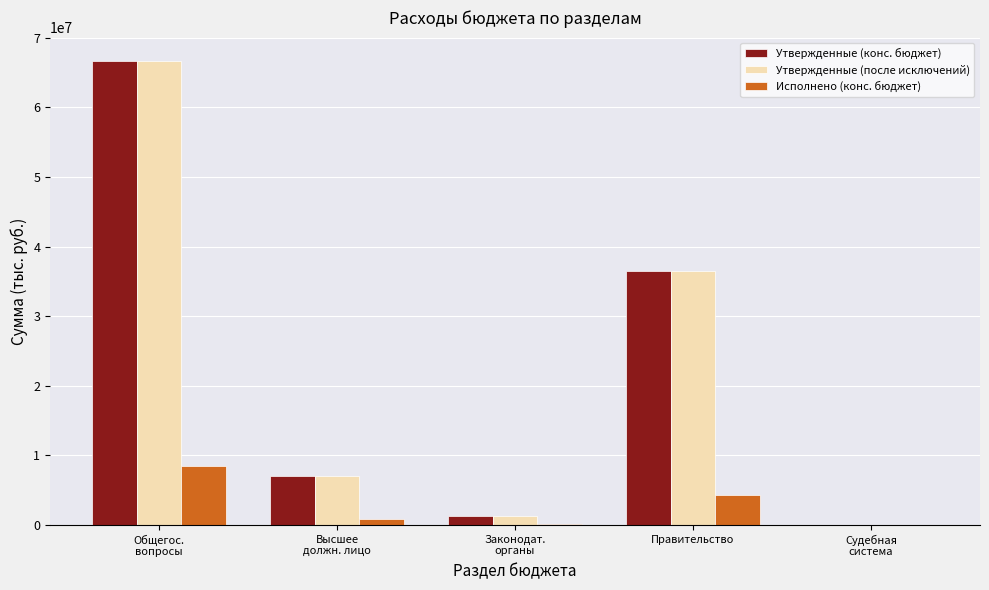

What is the sum of all Утвержденные (после исключений) values?

111508006.4